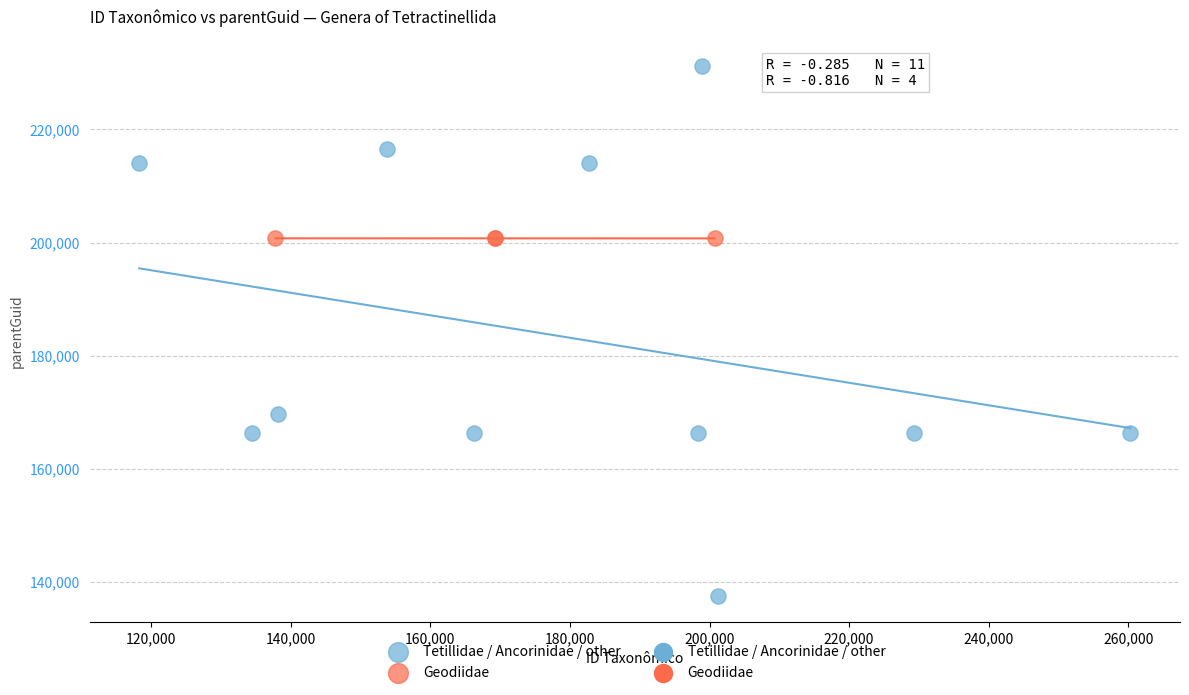

Which series has the largest Y range (max minus min)?

Tetillidae / Ancorinidae / other